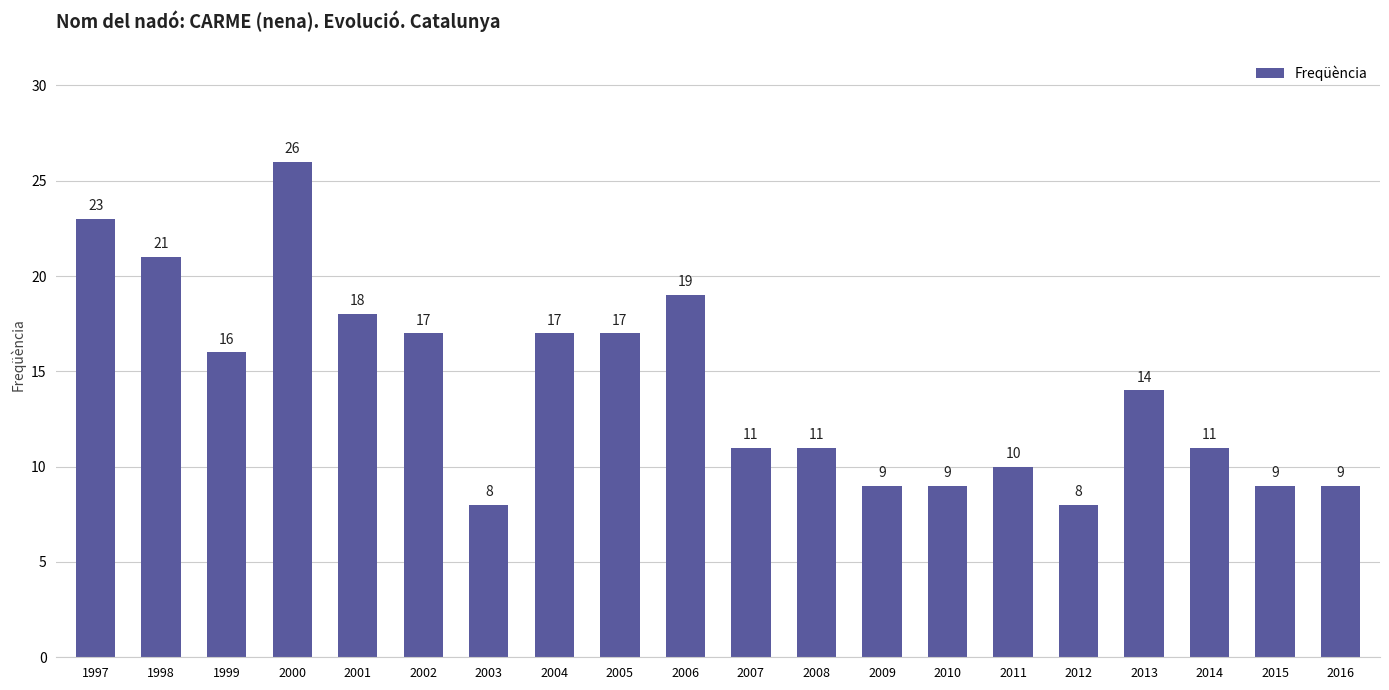

What is the change in value from 1999 to 2011?

-6